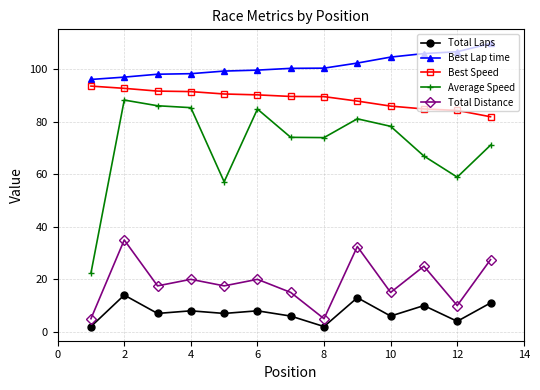

What is the average value of the Total Distance series?

18.8